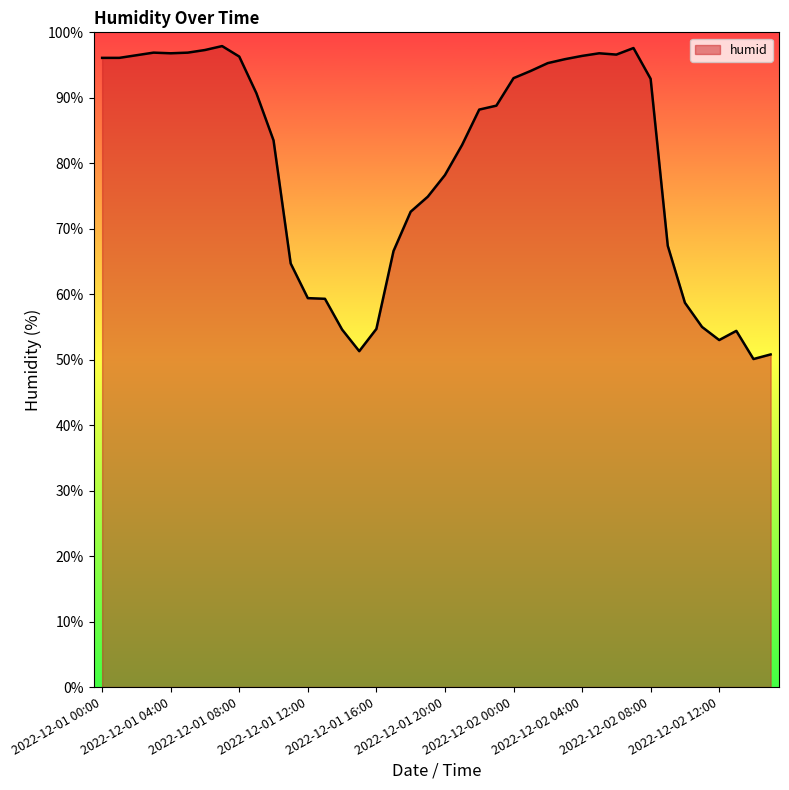

What is the maximum value shown in the chart?

97.9